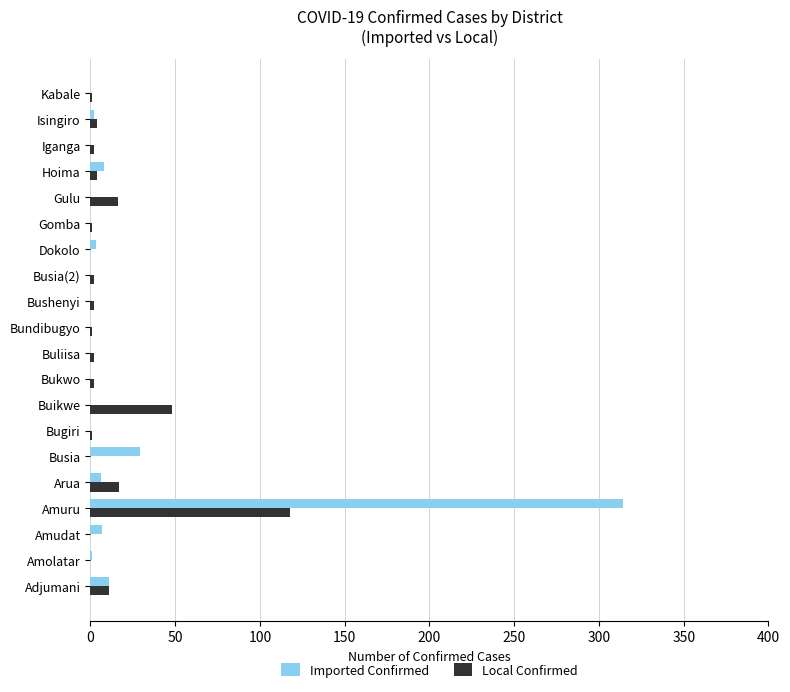

At which category is the sum across all series the highest?

Amuru